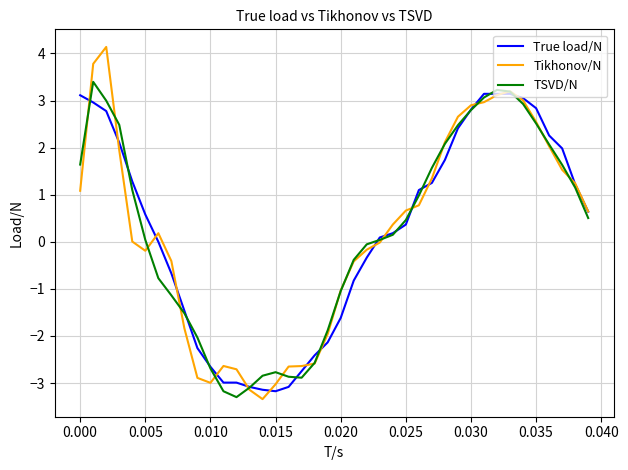

Which series has the largest range (max minus min)?

Tikhonov/N